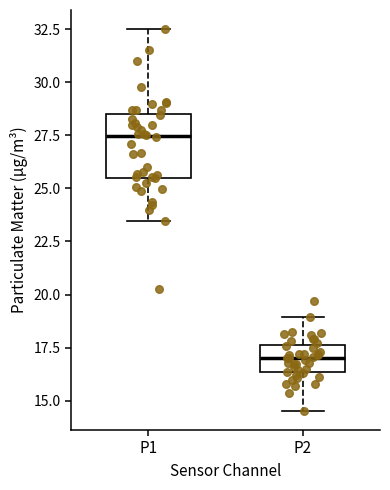

Which box is the tallest, from its lower edge to its upper edge?

P1